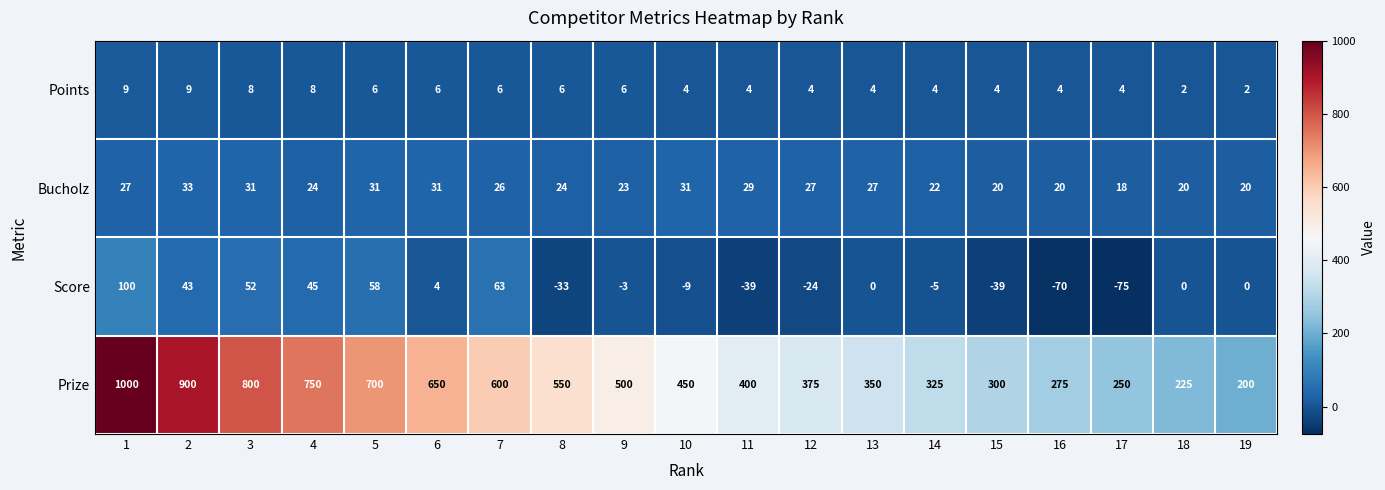

Which category has the lowest value across all series?

17